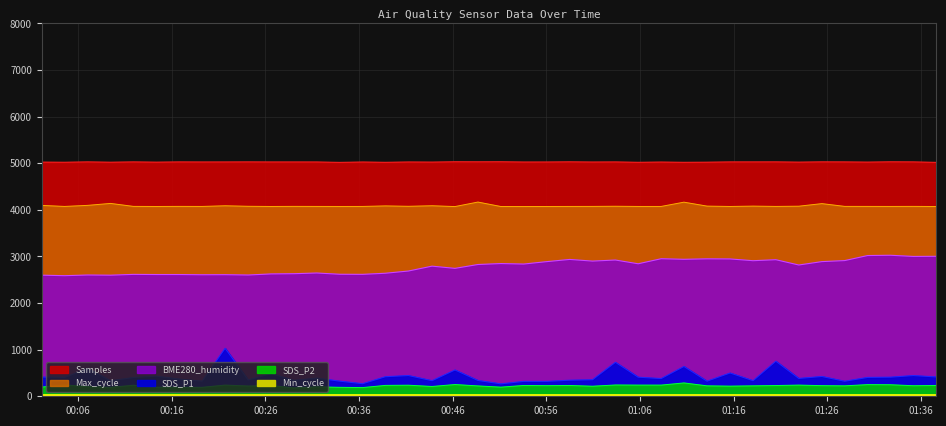

The value of Max_cycle at 2022/07/16 01:15:38 is 4072.7. True or false?

True